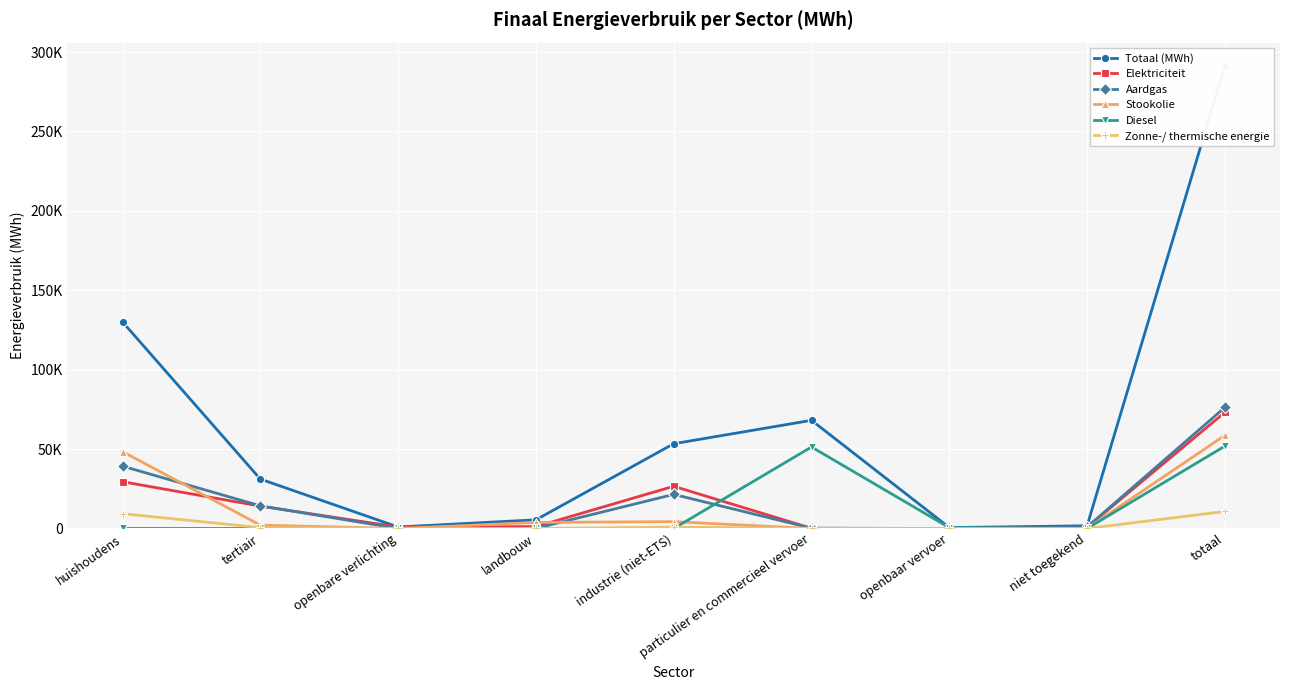

Rank the categories by Zonne-/ thermische energie value from lowest to highest.

openbare verlichting, landbouw, particulier en commercieel vervoer, openbaar vervoer, niet toegekend, tertiair, industrie (niet-ETS), huishoudens, totaal